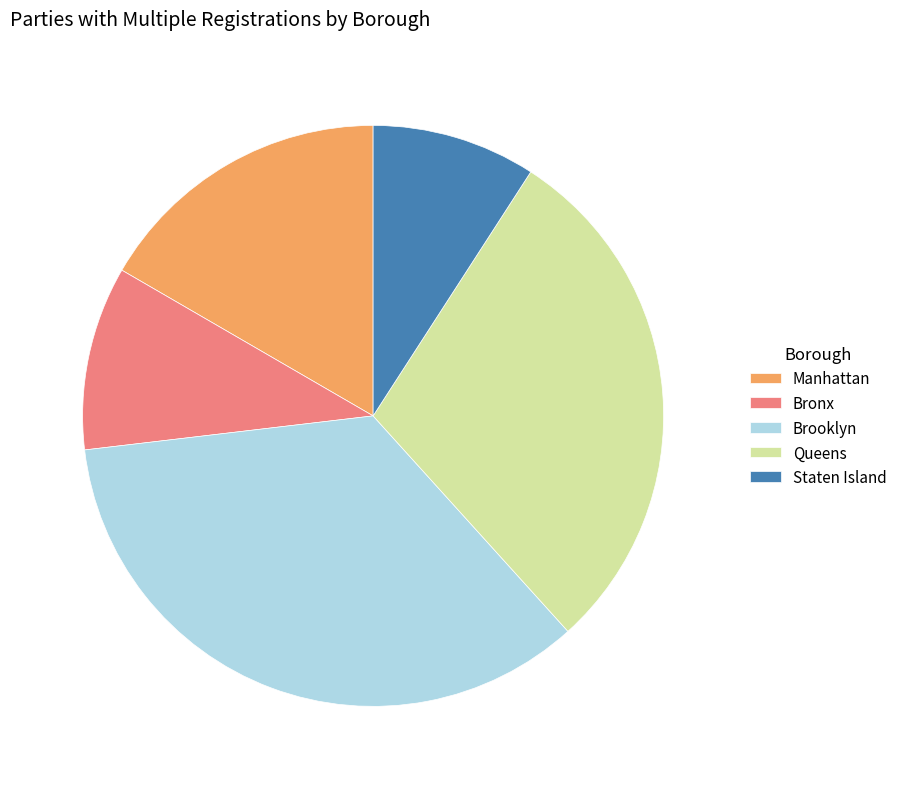

Is there a majority slice in this chart?

No